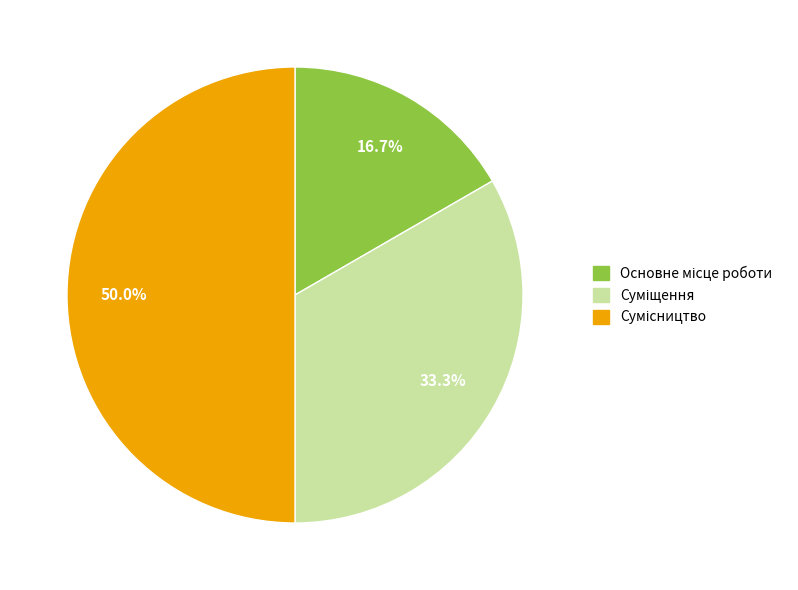

Is it true that Суміщення is 33% of the pie?

True